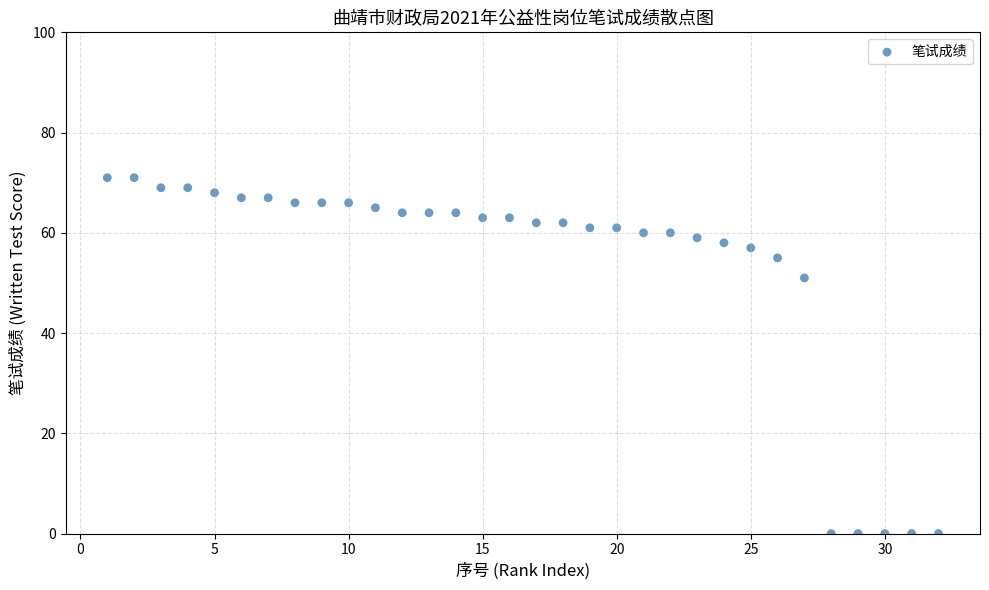

What Y value in the scatter plot is closest to 35?

51